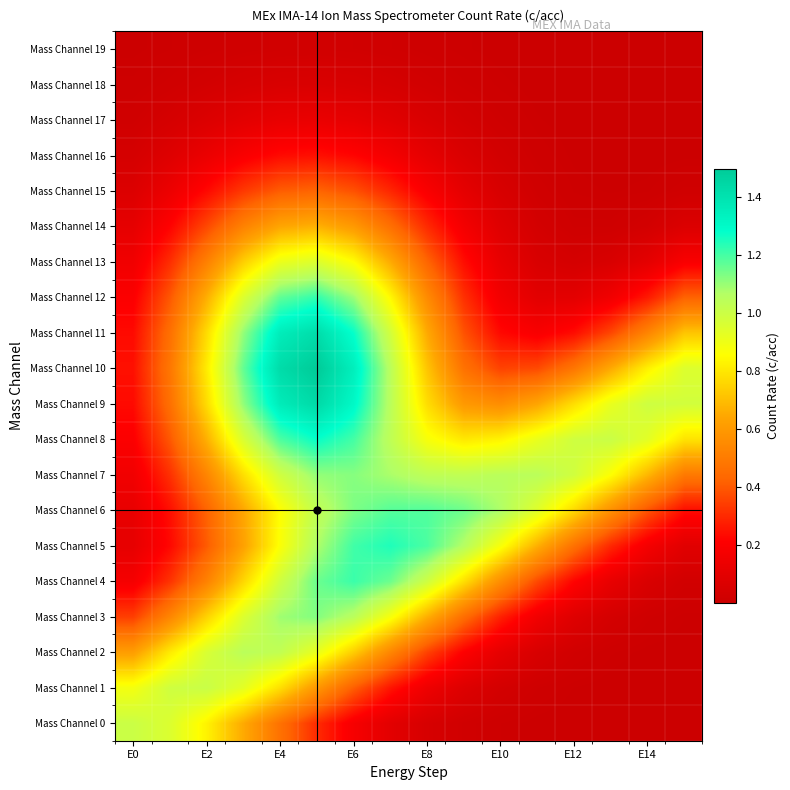

How many series are shown in this chart?

20